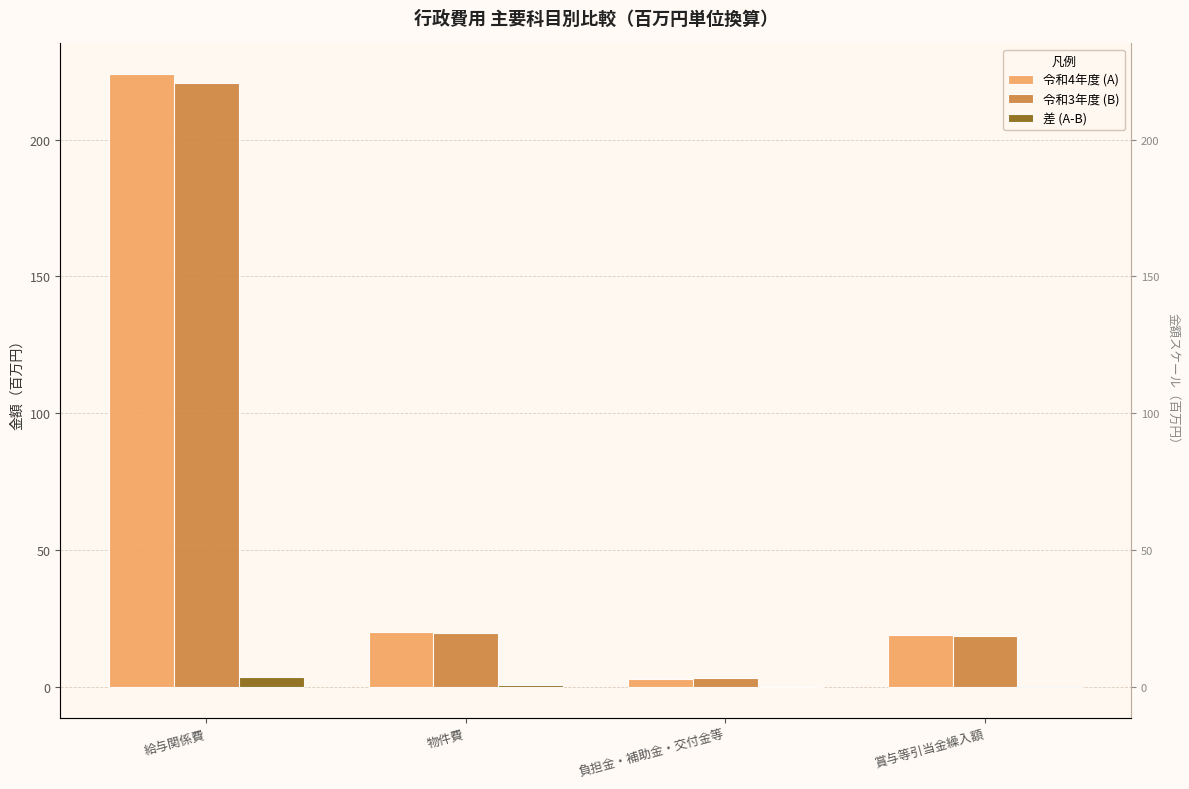

Where does the 差 (A-B) series first go above 0?

給与関係費